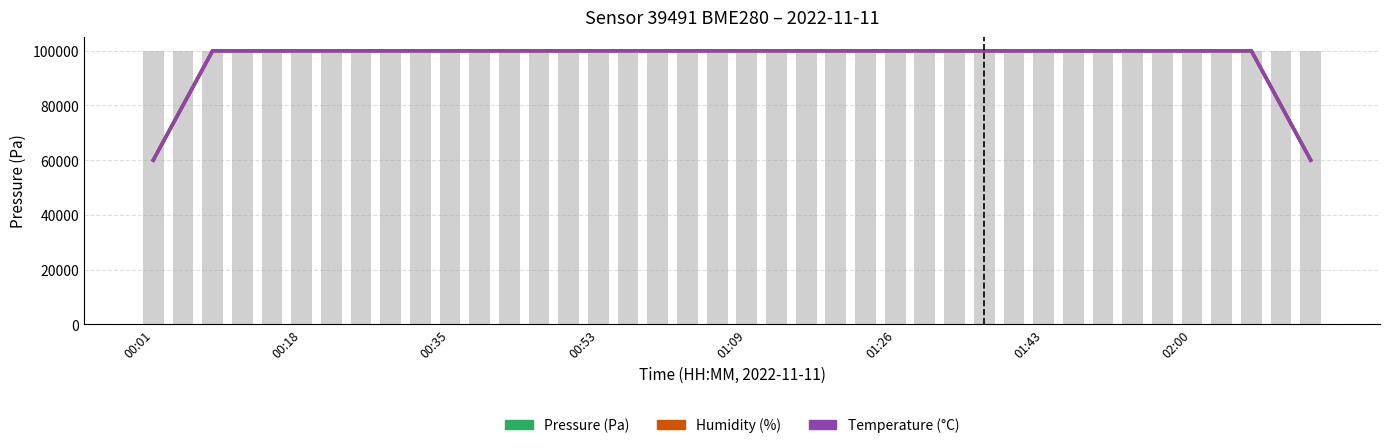

What is the label of the 3rd bar from the right?

37